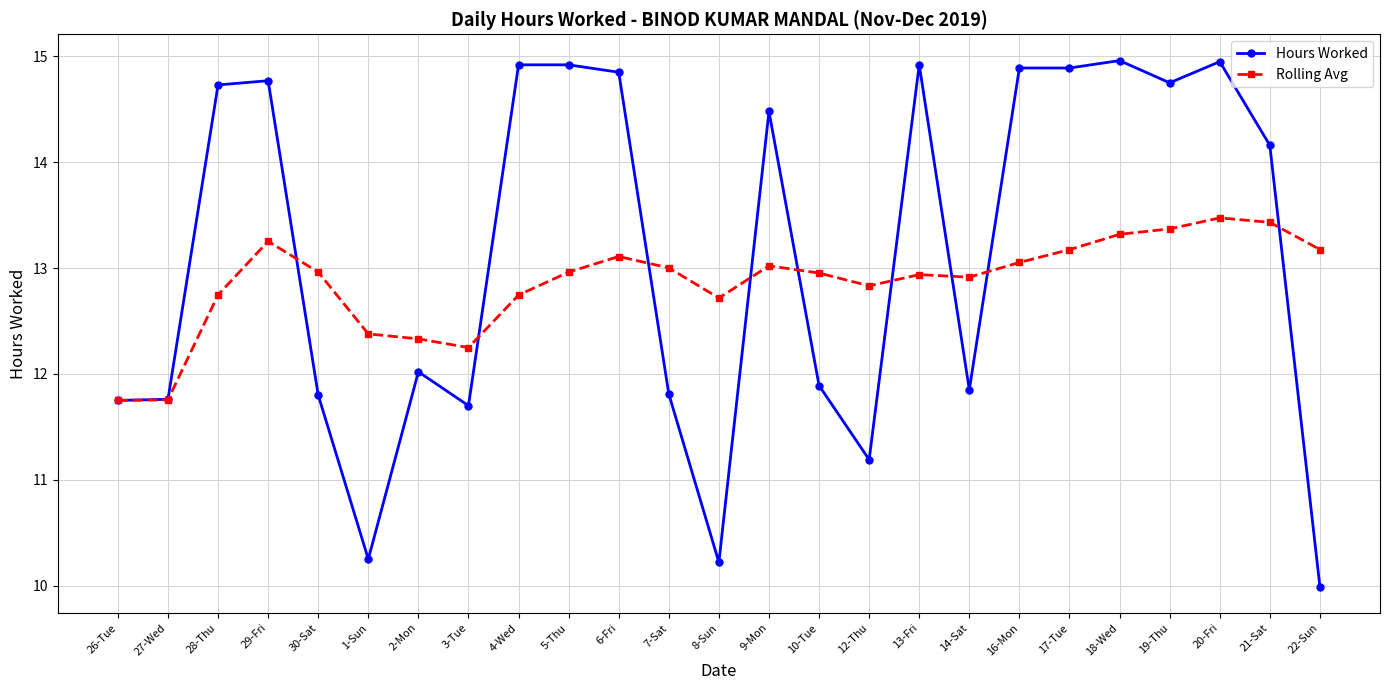

After their last crossing, which series has the higher values: Hours Worked or Rolling Avg?

Rolling Avg